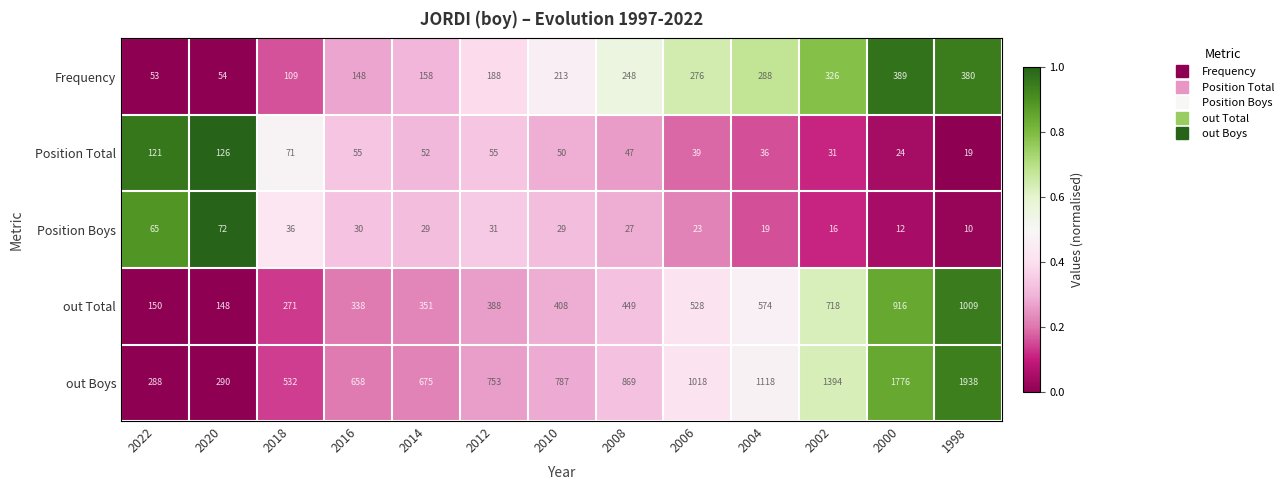

The out Boys series shows 787 at 2010. True or false?

True